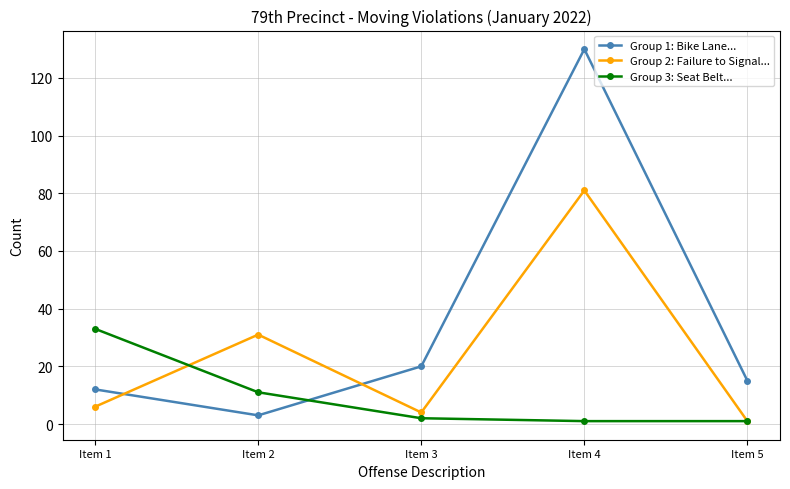

At which label is Group 1: Bike Lane... closest to 66?

Item 3